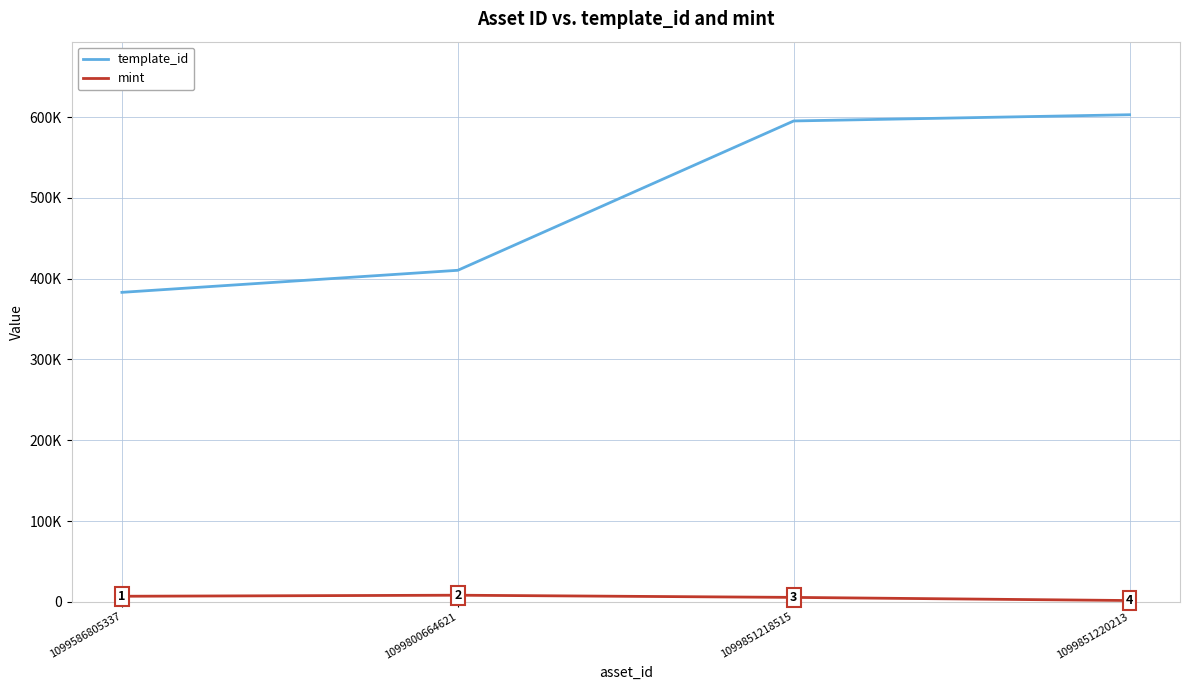

Does the chart display data point markers on the line(s)?

No